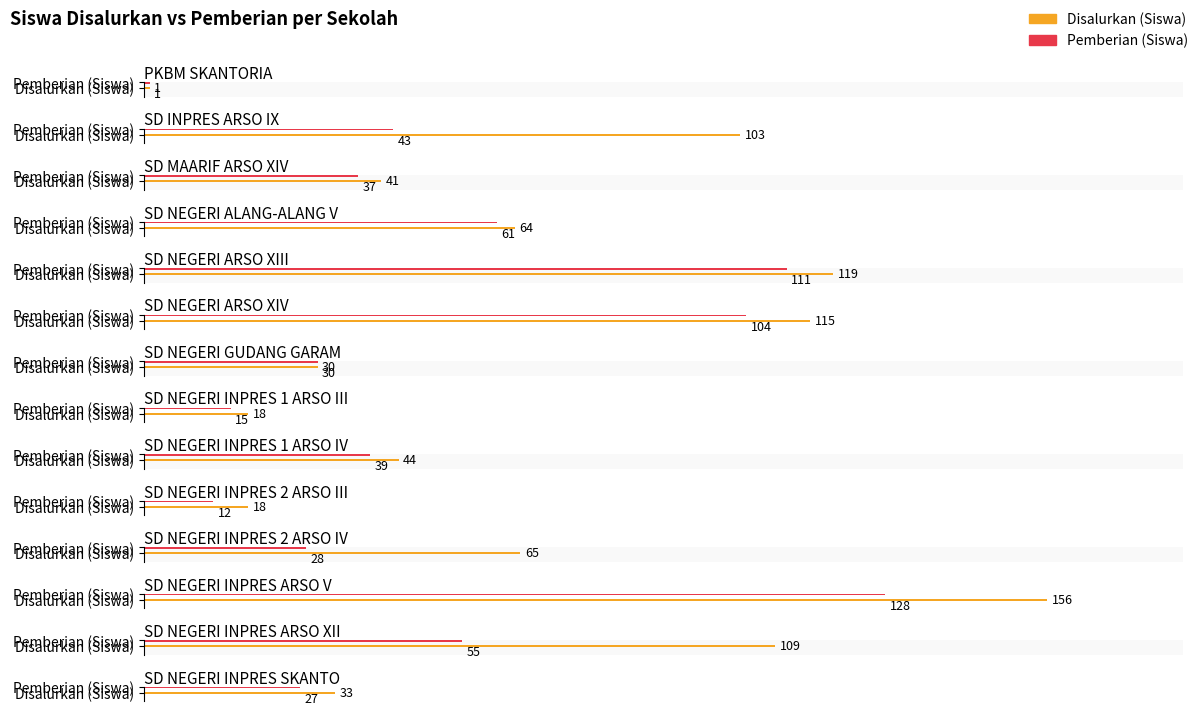

At how many categories does at least one series exceed 105?

4